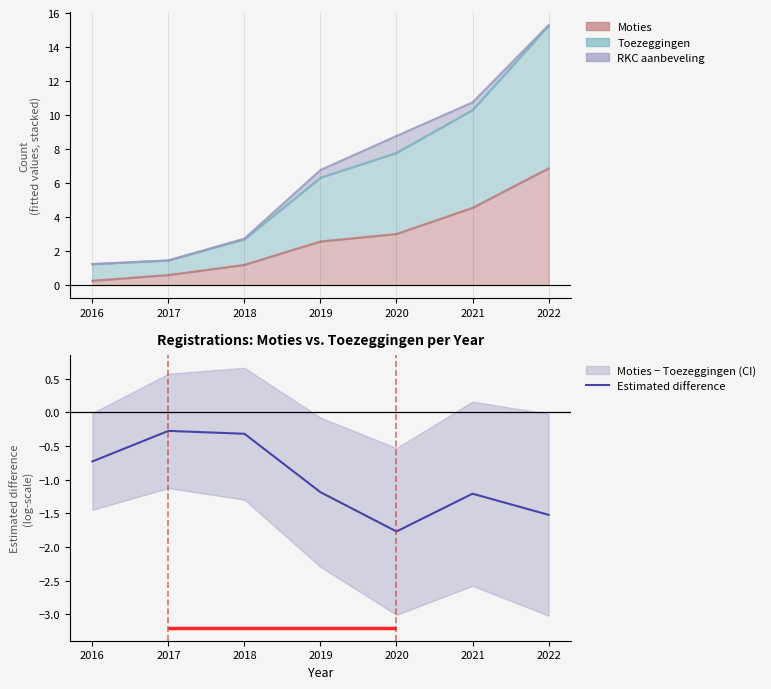

Rank the categories by value from lowest to highest.

2020, 2022, 2021, 2019, 2016, 2018, 2017